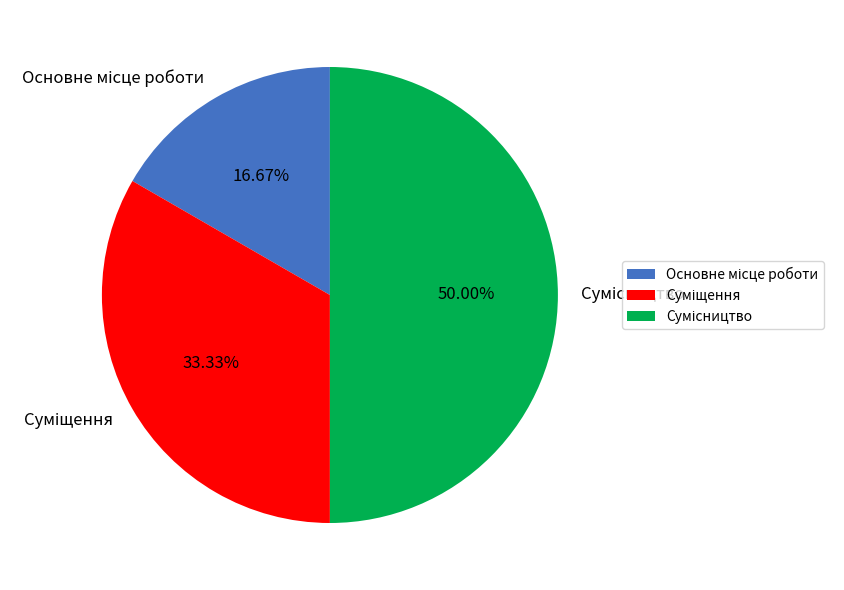

Count the number of slices in the pie.

3